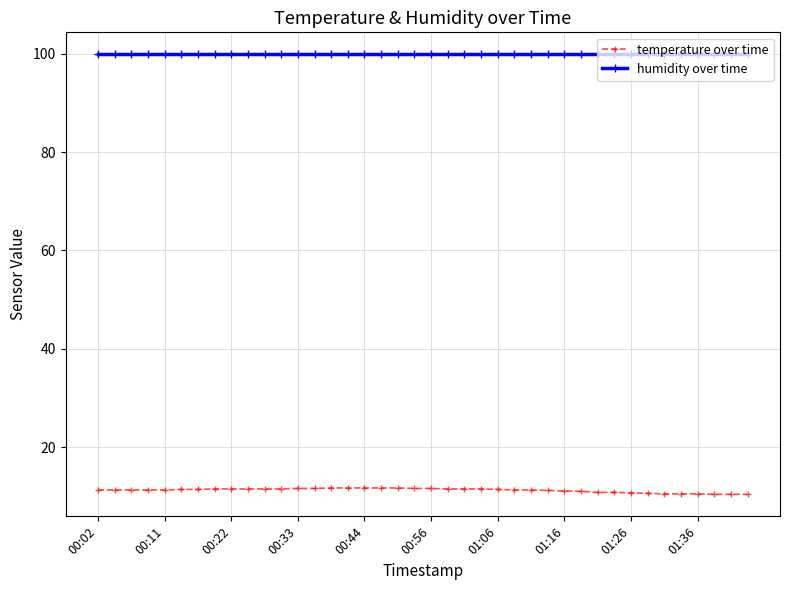

What are all the series names shown in the legend?

temperature over time, humidity over time